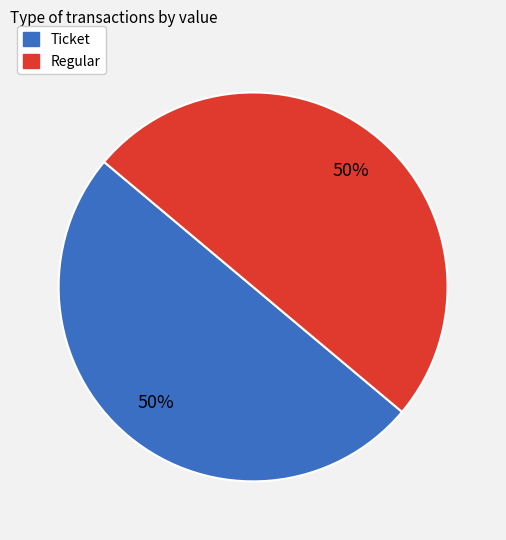

What is the ratio of the value at Regular to the value at Ticket?

1.0